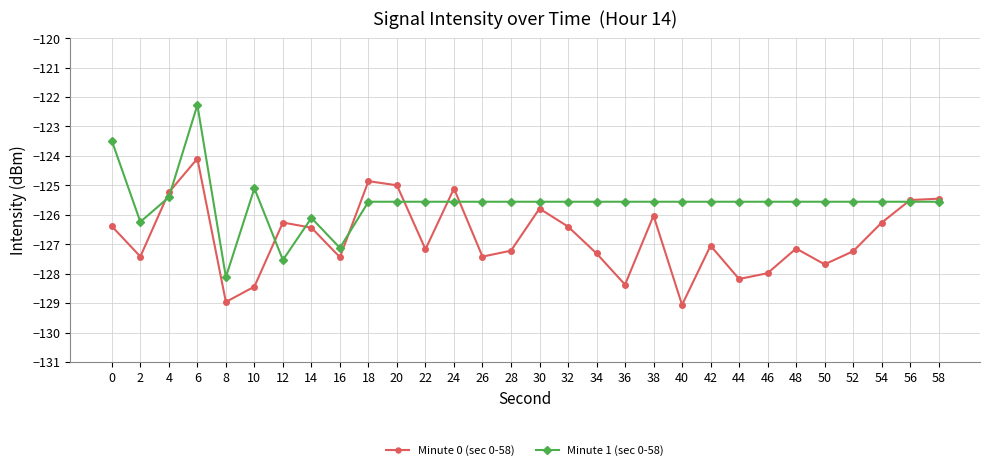

What is the approximate value of Minute 0 (sec 0-58) at 2?

-127.4